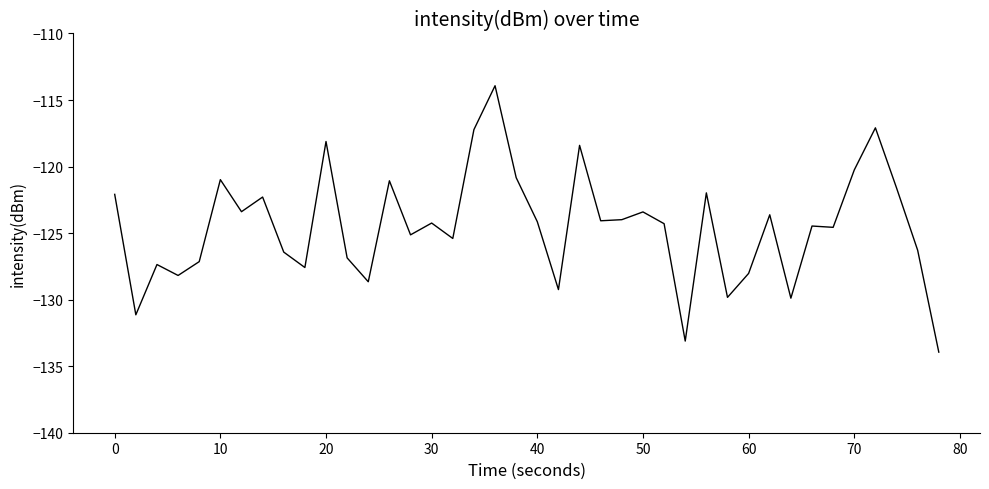

Does the chart display data point markers on the line(s)?

No